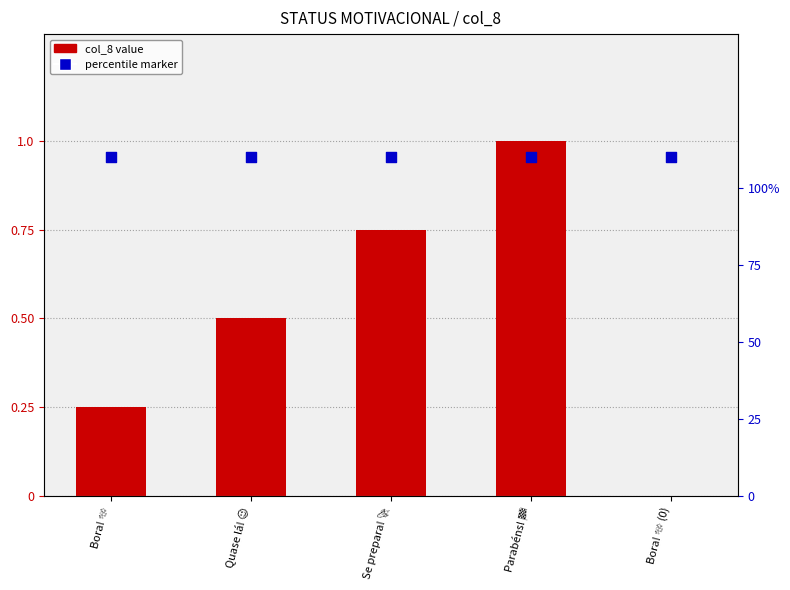

Which series reaches the maximum Y coordinate?

percentile marker